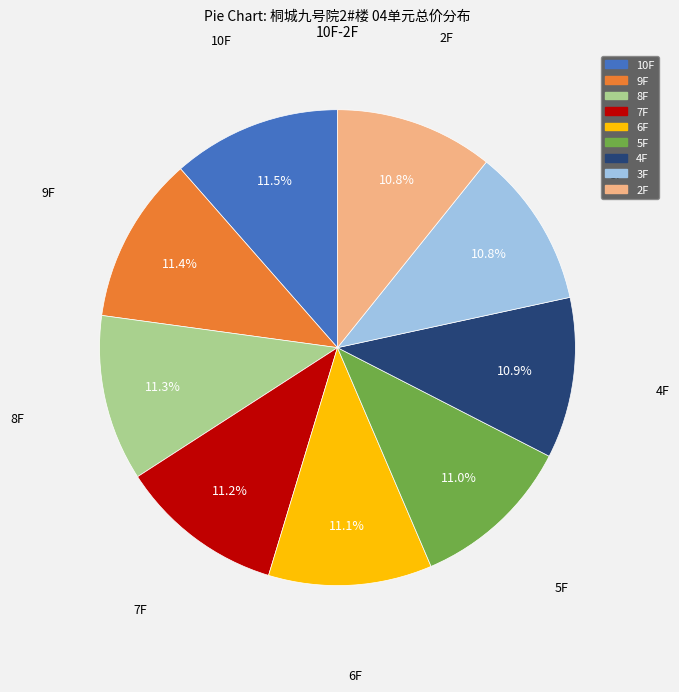

What percentage do 4F and 8F together represent?

22.2%